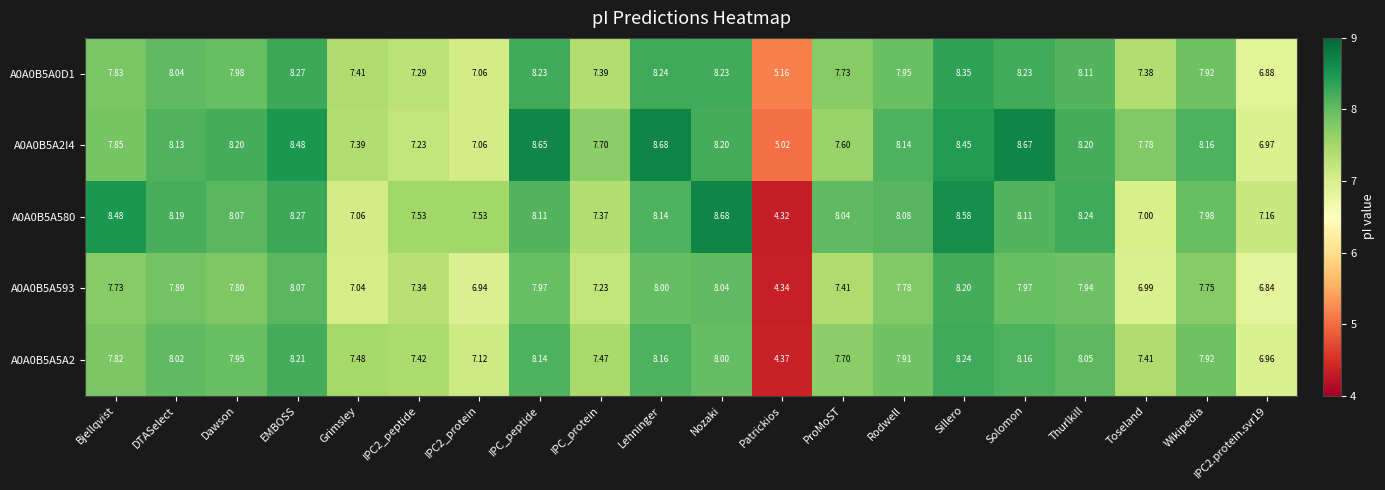

At DTASelect, list the series in order from smallest to largest.

A0A0B5A593, A0A0B5A5A2, A0A0B5A0D1, A0A0B5A2I4, A0A0B5A580